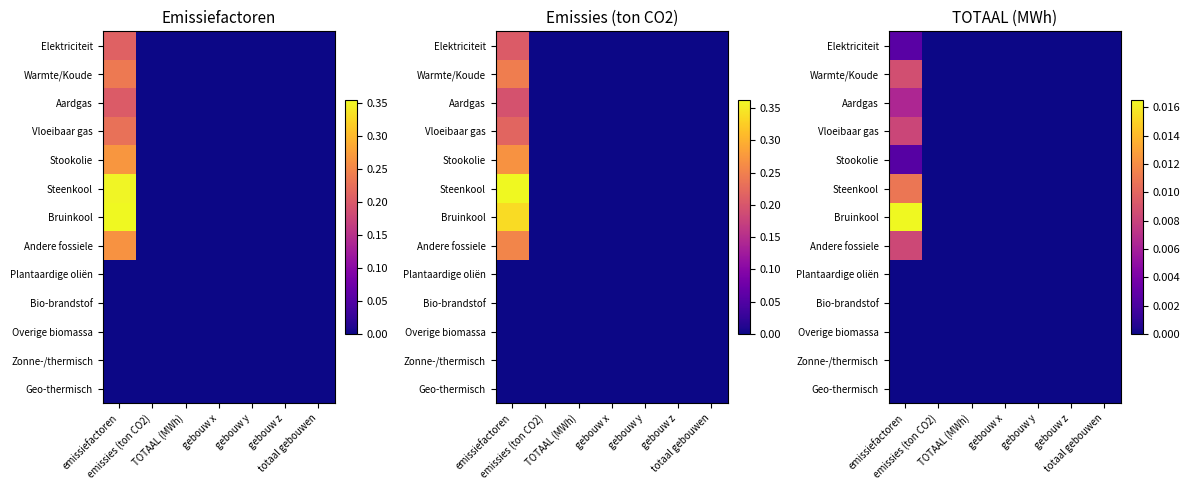

At which category is the sum across all series the highest?

emissiefactoren